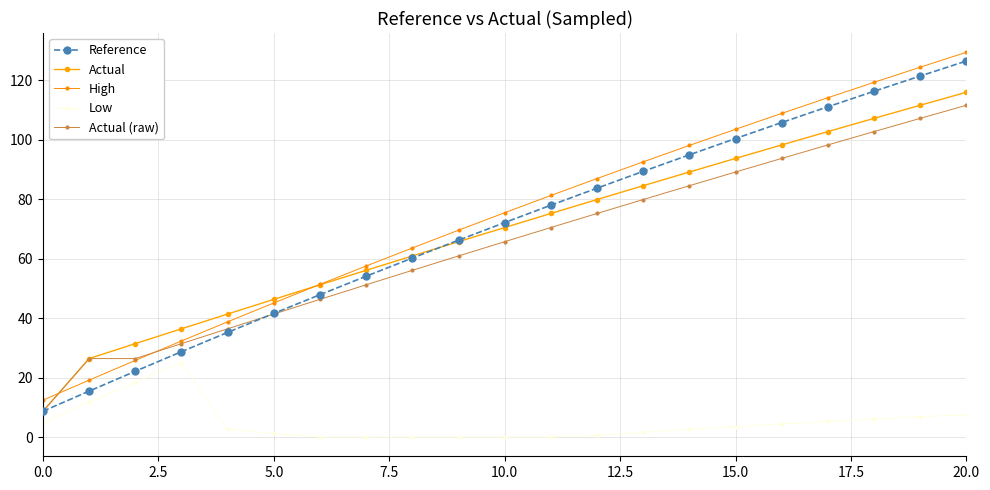

What is the difference between the second highest and minimum values in the High series?

112.1